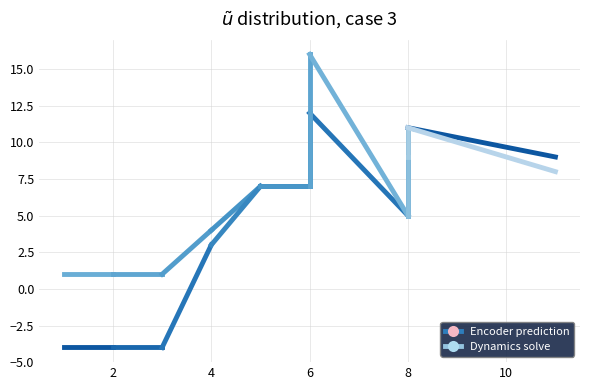

What is the smallest value displayed?

-4